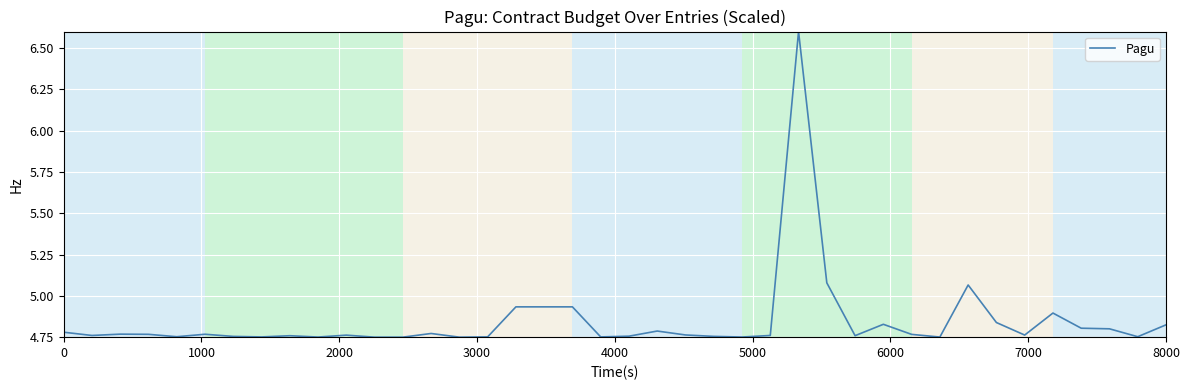

What is the greatest value displayed?

6.6